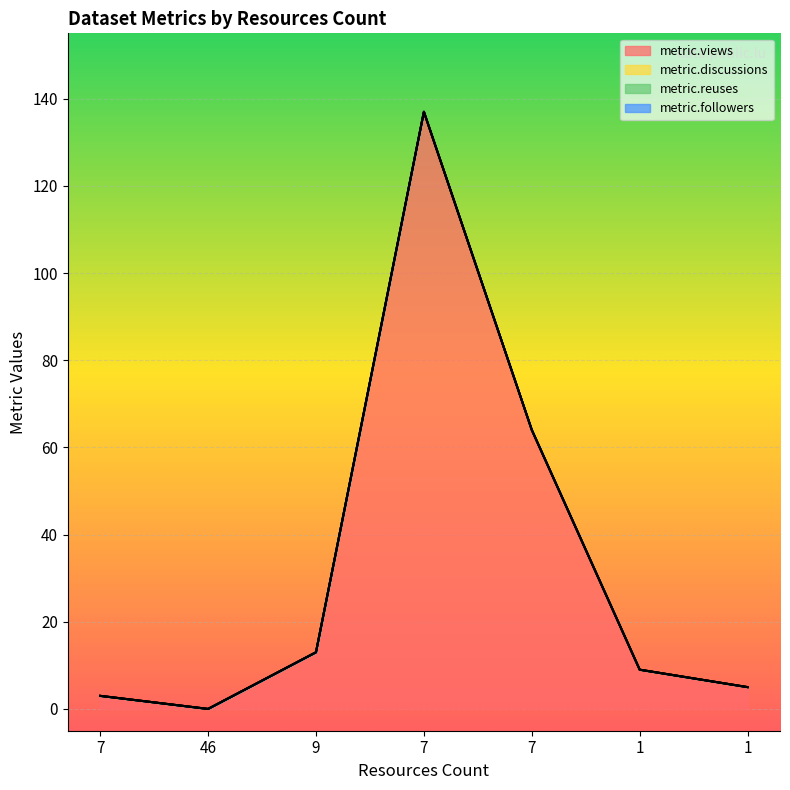

Reading left to right, what are all the values shown in this chart?

metric.views: 7=3	46=0	9=13	7=137	7=64	1=9	1=5
metric.discussions: 7=0	46=0	9=0	7=0	7=0	1=0	1=0
metric.reuses: 7=0	46=0	9=0	7=0	7=0	1=0	1=0
metric.followers: 7=0	46=0	9=0	7=0	7=0	1=0	1=0